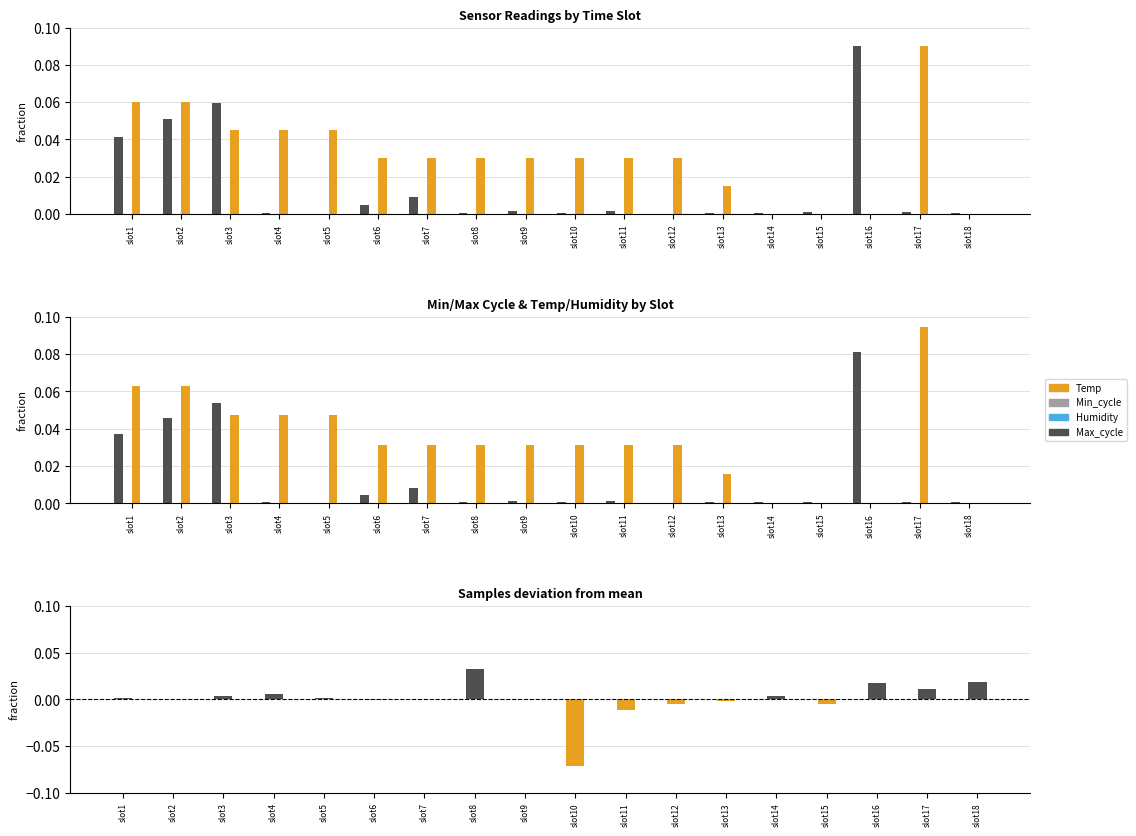

What is the minimum value shown in the chart?

-0.1